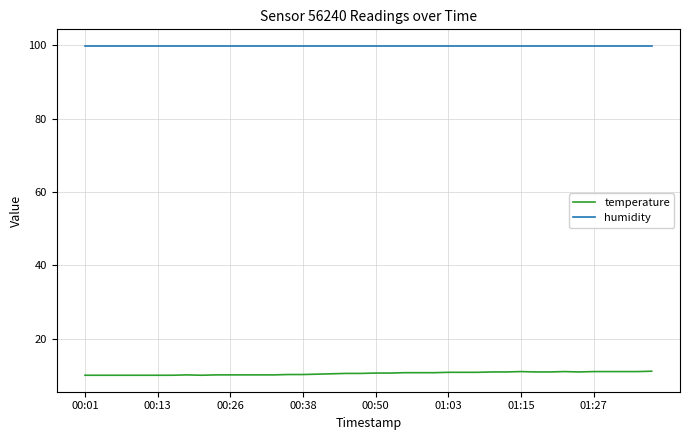

At how many categories does at least one series exceed 71?

40